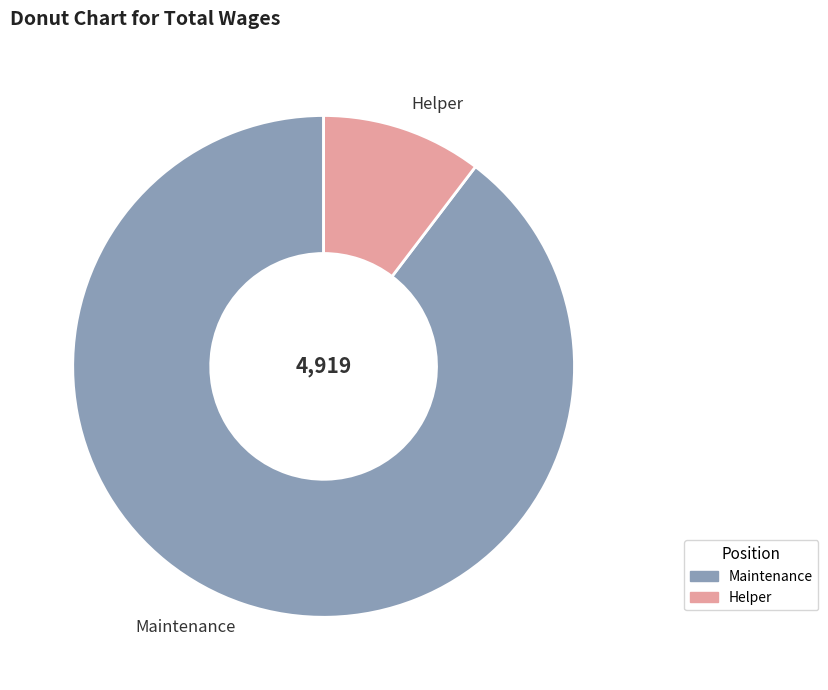

Which slice is the smallest?

Helper